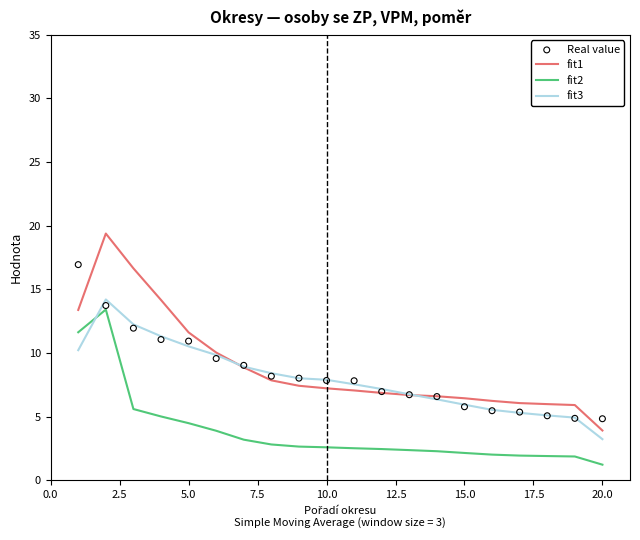

What are all the series names shown in the legend?

fit1, fit2, fit3, Real value